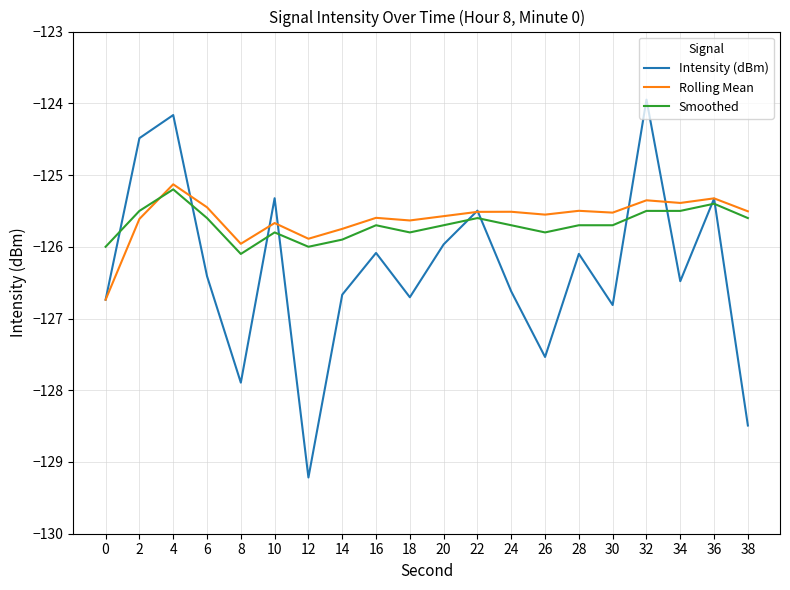

At 38, list the series in order from smallest to largest.

Intensity (dBm), Smoothed, Rolling Mean